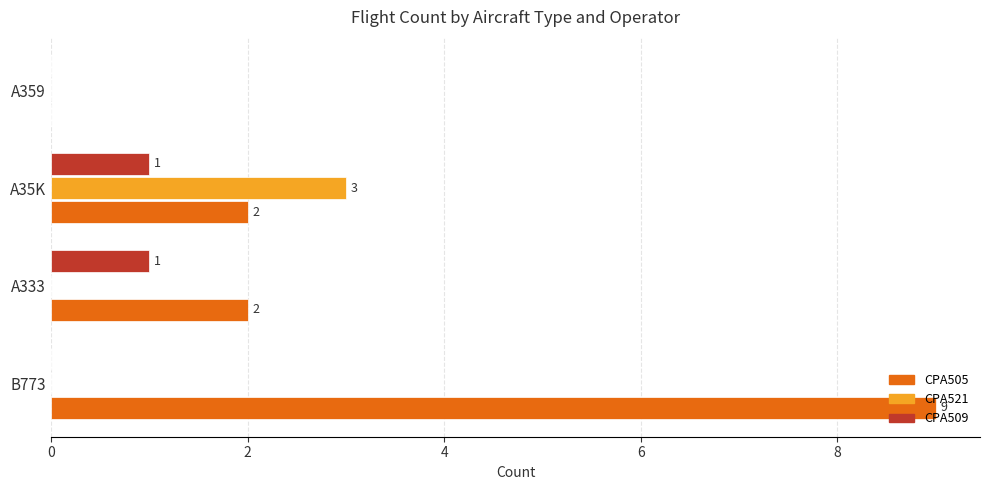

Which series has the largest total across all categories?

CPA505